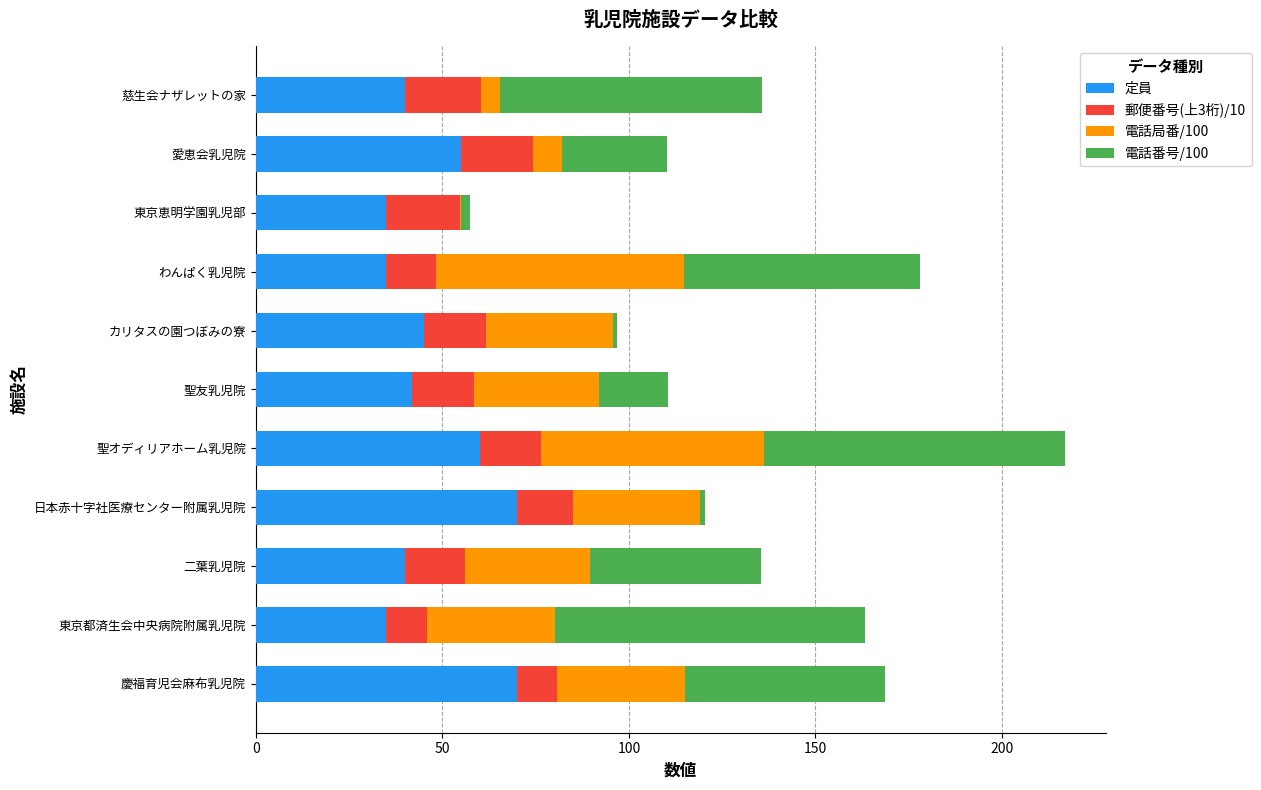

What is the total value across all series at 慈生会ナザレットの家?

135.7